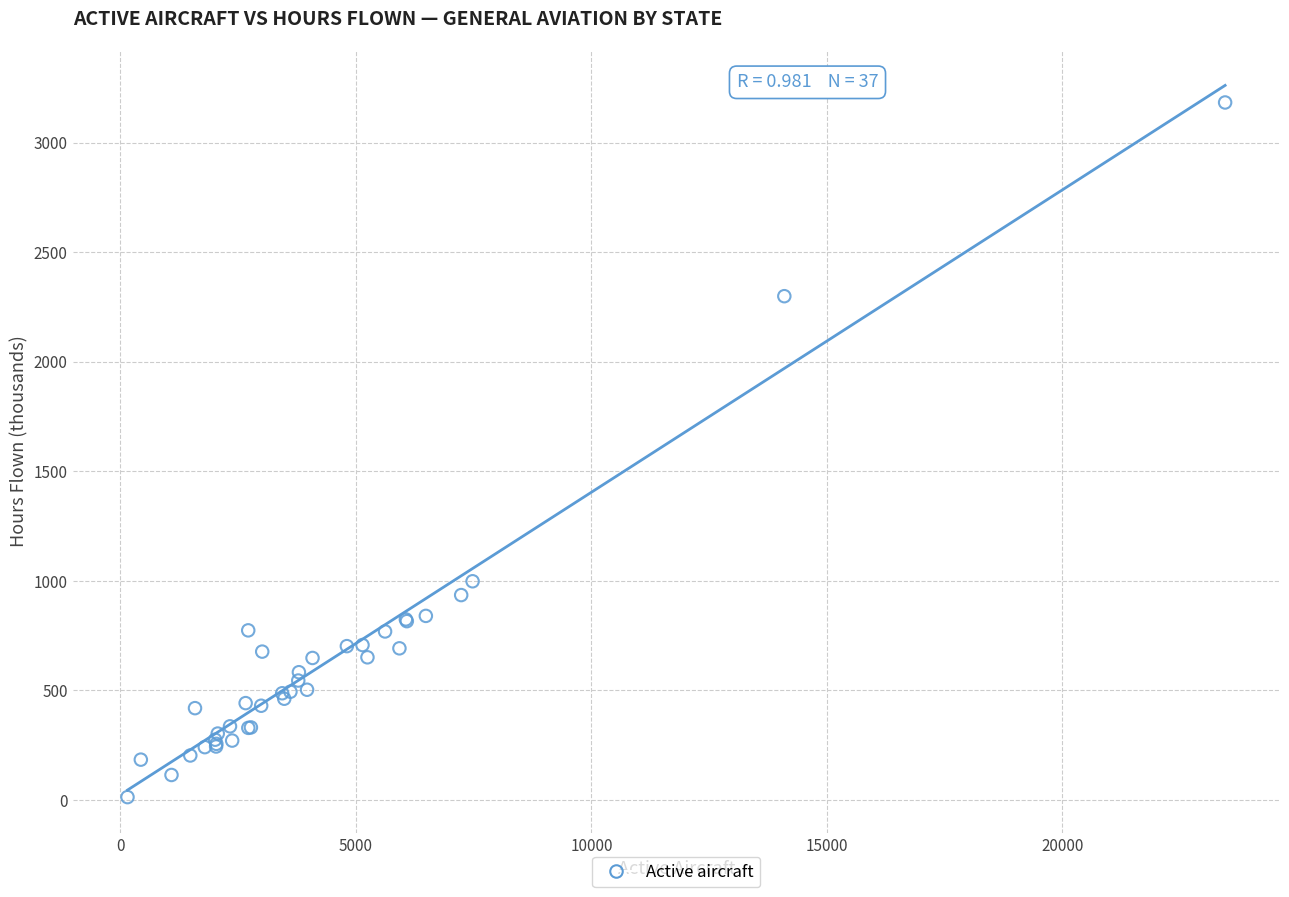

What Y value in the scatter plot is closest to 1598?

998